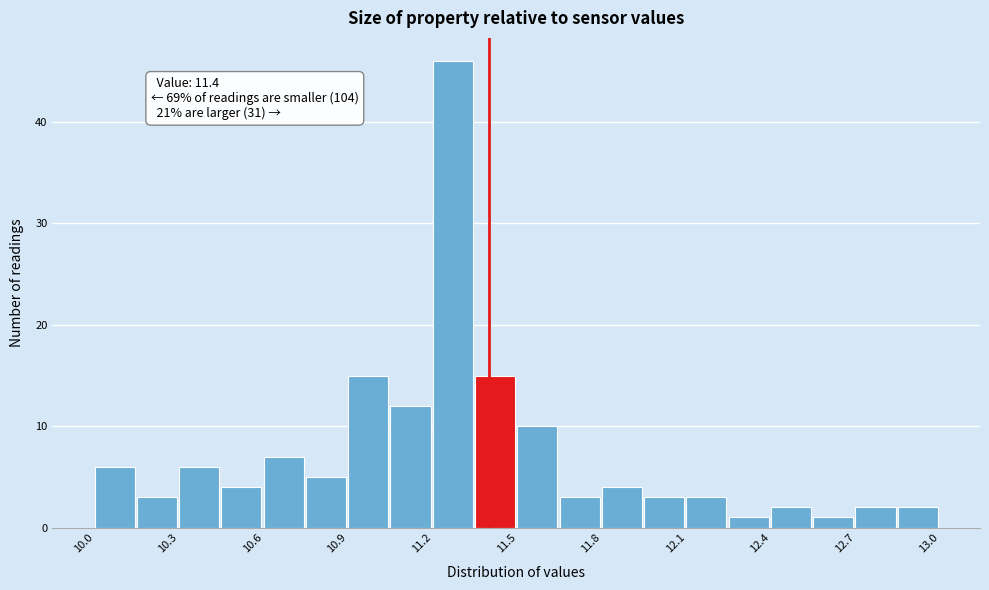

Around what value on the x-axis is the tallest bar? Give the approximate position of its centre, as read against the axis.

11.25